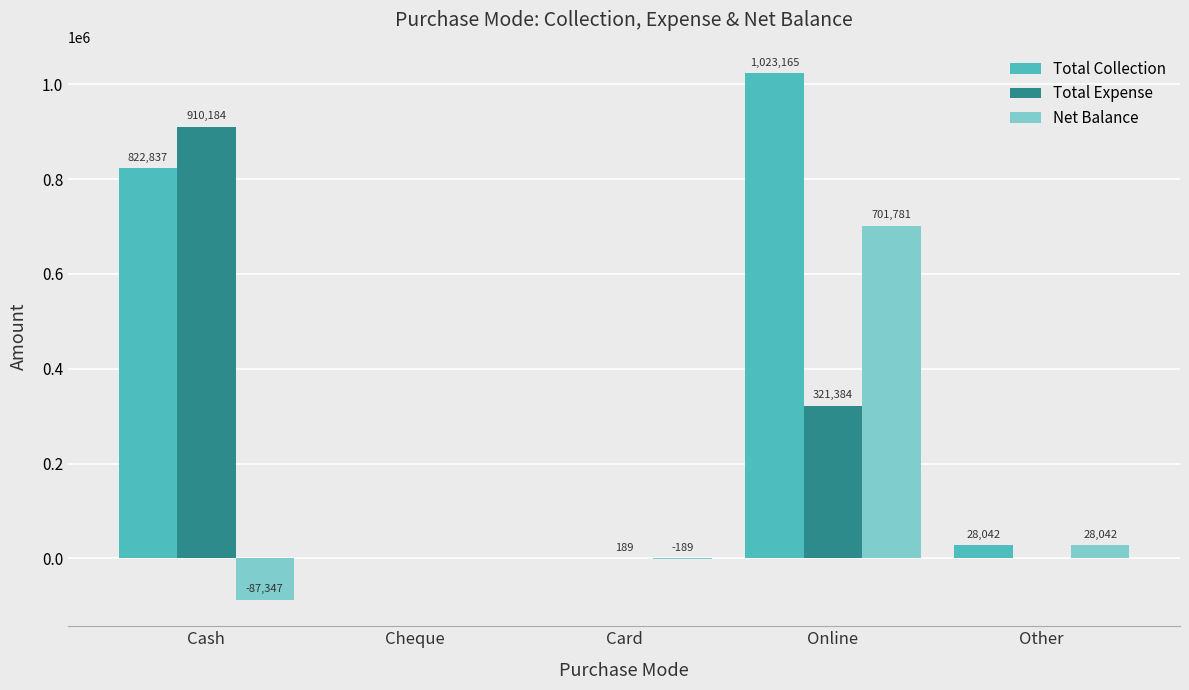

What is the approximate value of Total Collection at Other?

28042.2